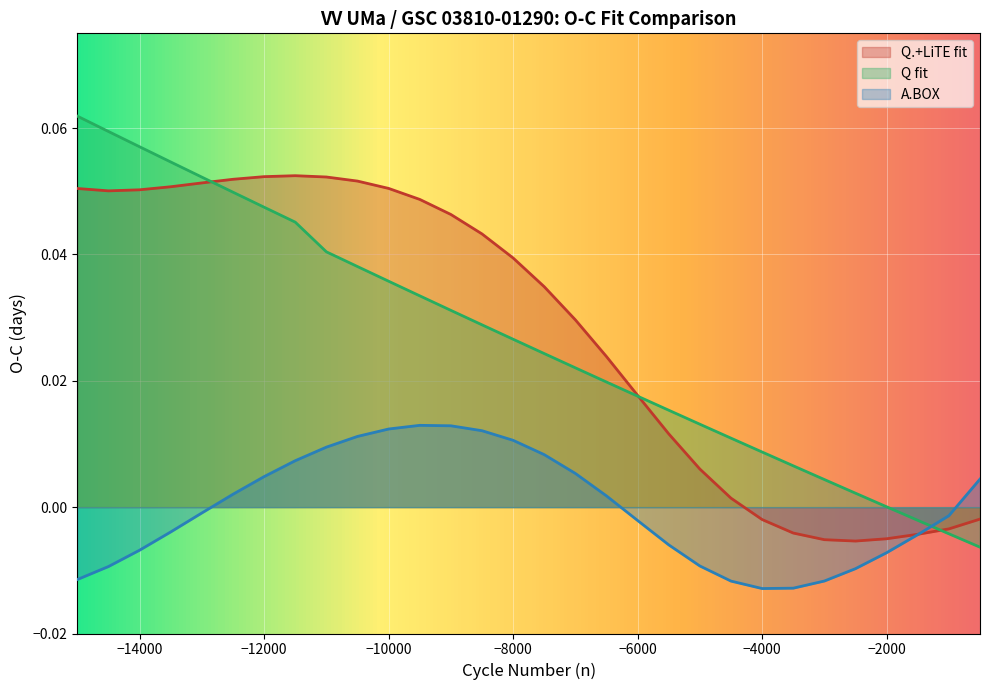

Between -12000 and -11500, which series saw the biggest shift?

Q fit